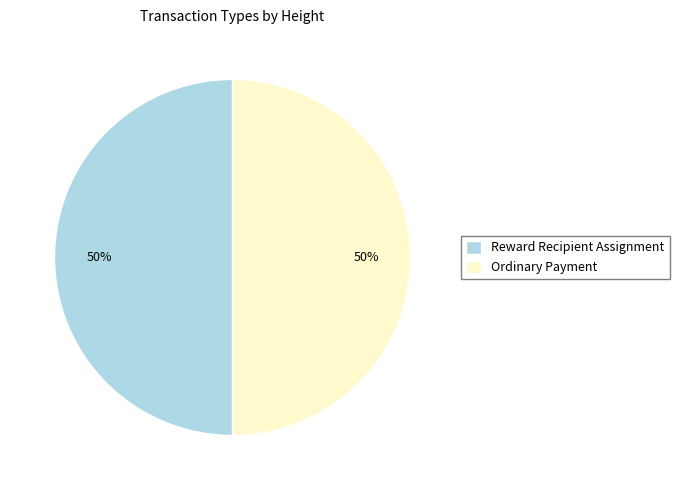

Approximately how many times larger is the value at Ordinary Payment compared to Reward Recipient Assignment?

1.0